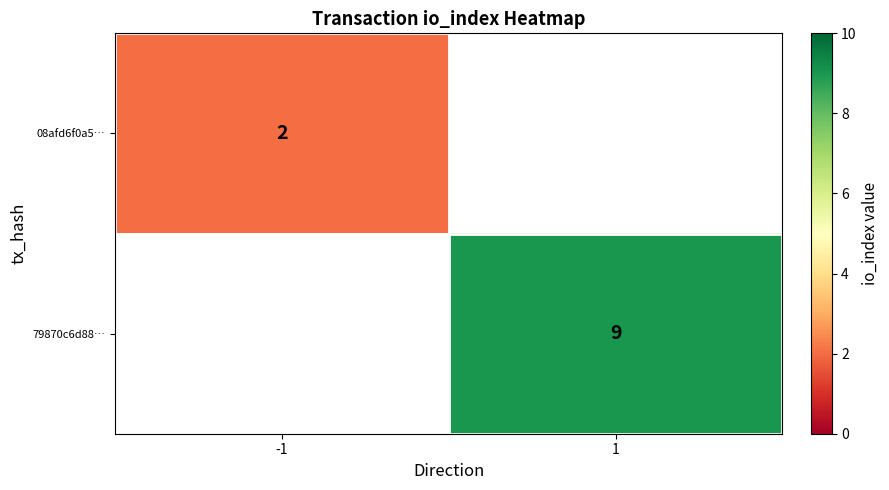

How many distinct data groups are displayed?

2